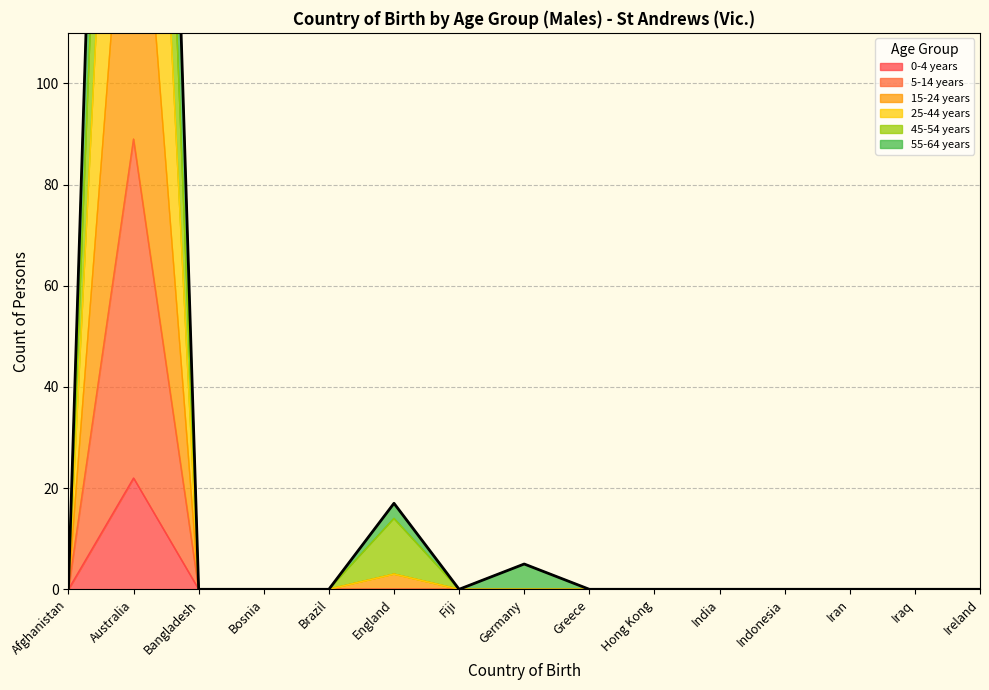

True or false: 55-64 years has more than 1 interior local peaks.

True